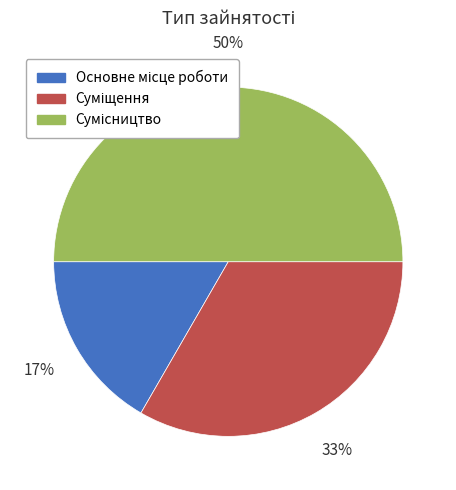

To the nearest percent, what is the average slice percentage?

33%